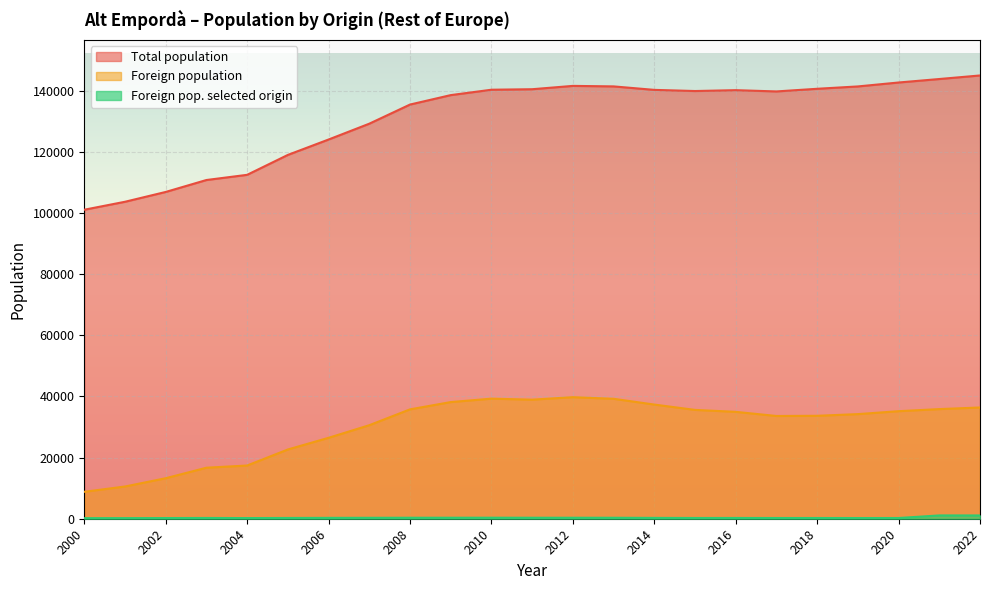

What is the minimum value for Foreign pop. selected origin?

187